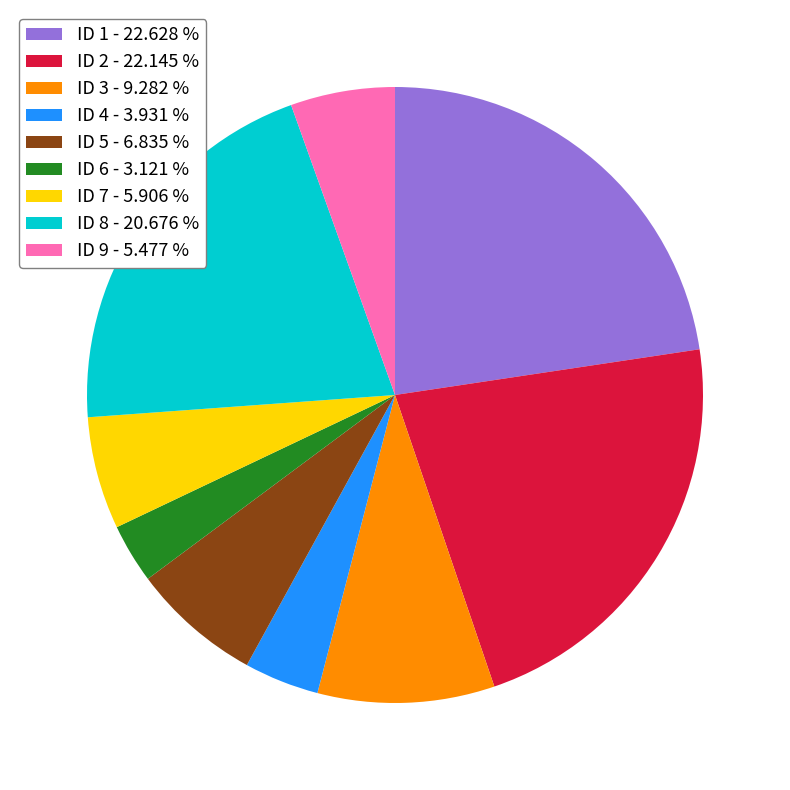

Is there a majority slice in this chart?

No